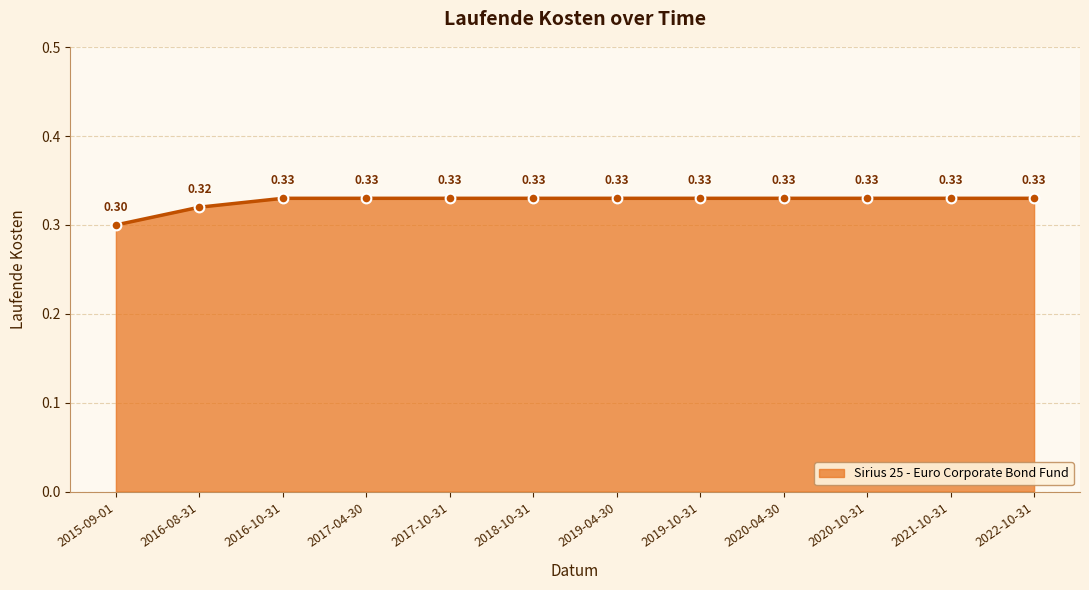

What is the value of the 5th point from the left?

0.3